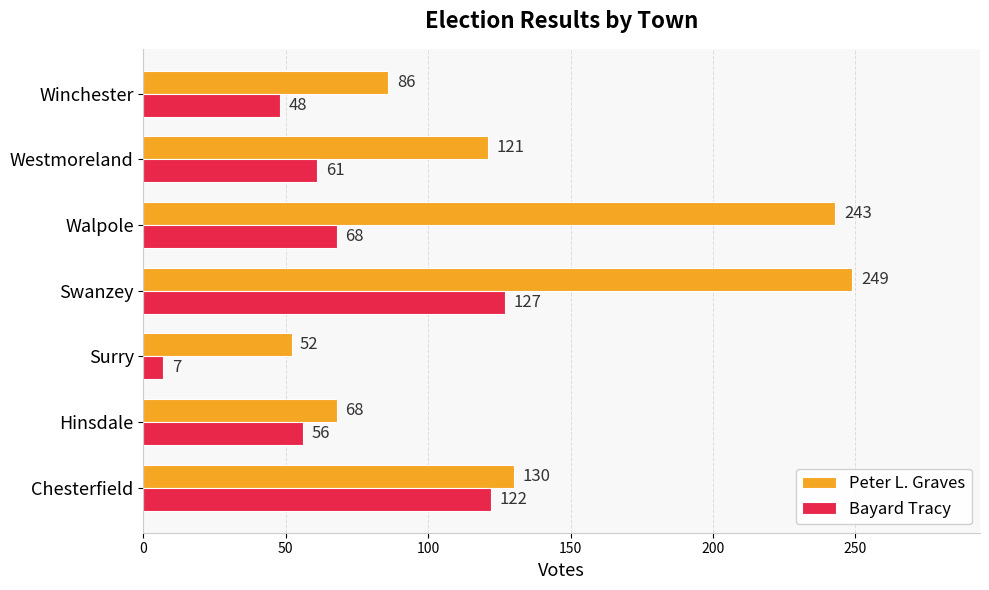

Between Hinsdale and Surry, which series saw the biggest shift?

Bayard Tracy